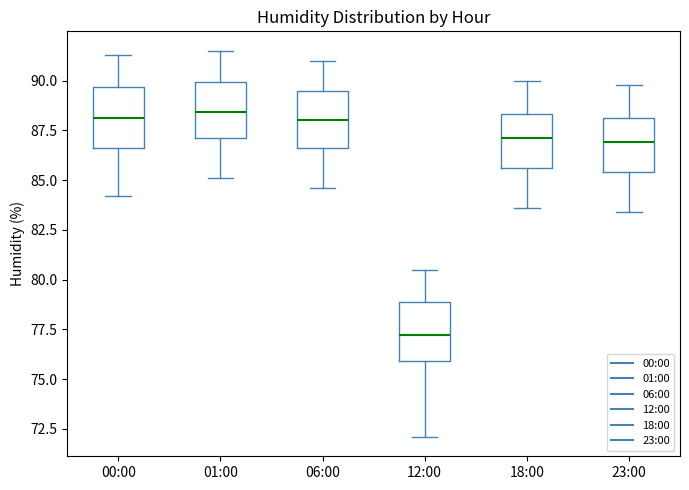

Reading left to right, read every box against the y-axis: the position of its median line, the range the box covers, and the ends of its whiskers. The values are not printed on the chart, so give them approximately, as read against the axis.

00:00: median 88.0, box 86.5 to 89.5, whiskers 84.0 to 91.5
01:00: median 88.5, box 87.0 to 90.0, whiskers 85.0 to 91.5
06:00: median 88.0, box 86.5 to 89.5, whiskers 84.5 to 91.0
12:00: median 77.0, box 76.0 to 79.0, whiskers 72.0 to 80.5
18:00: median 87.0, box 85.5 to 88.5, whiskers 83.5 to 90.0
23:00: median 87.0, box 85.5 to 88.0, whiskers 83.5 to 90.0